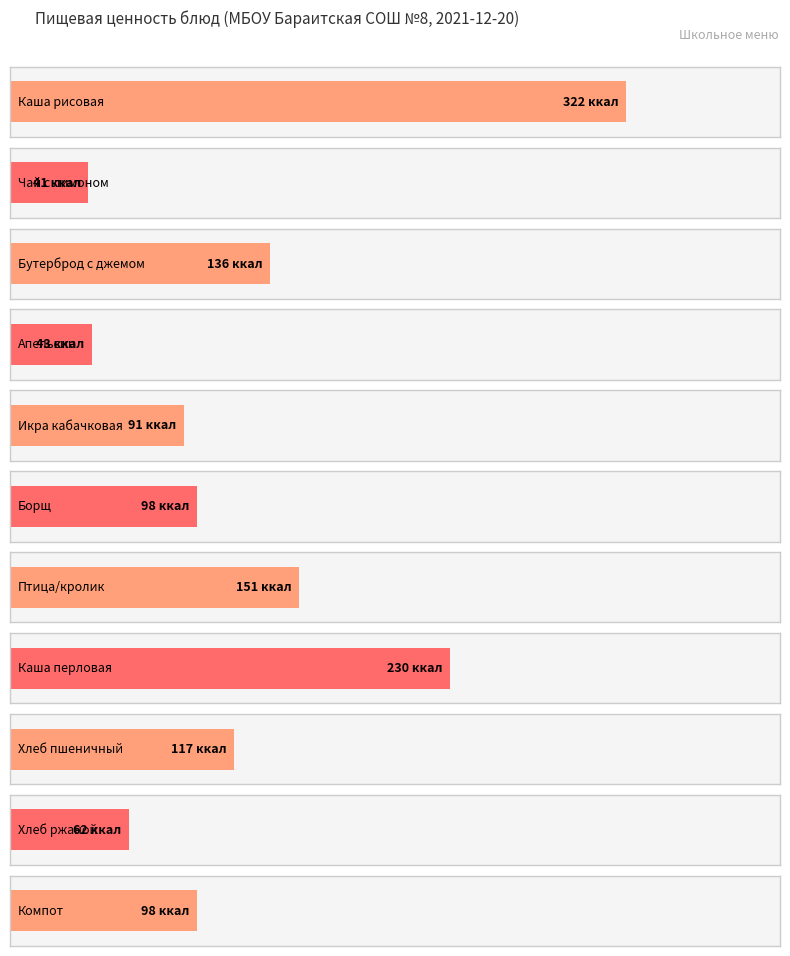

At which category is the sum across all series the highest?

Каша рисовая